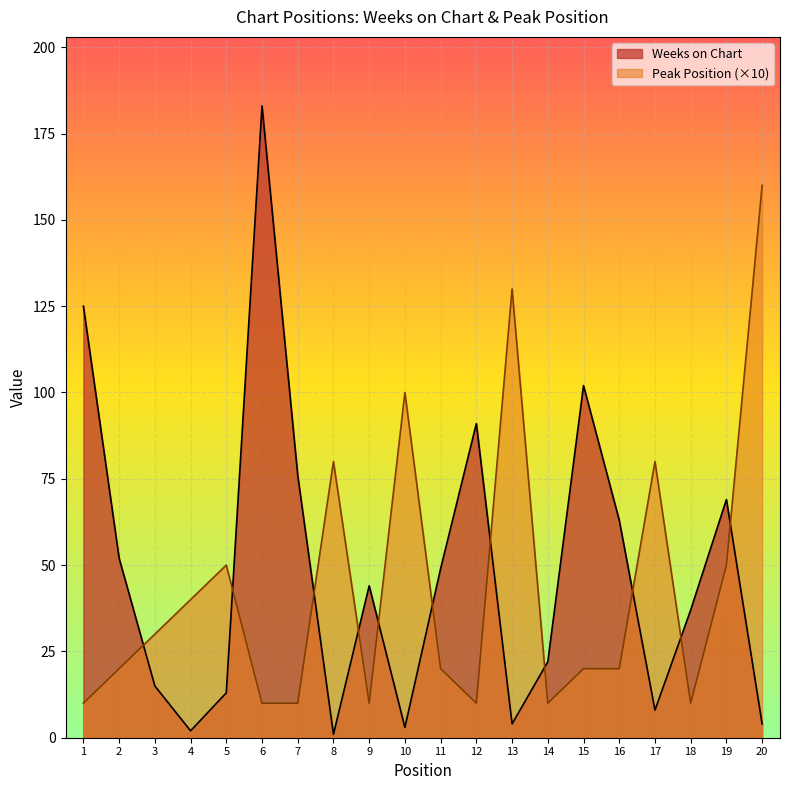

Is the value of Peak Position at 3 greater than the value of Weeks on Chart at 20?

Yes